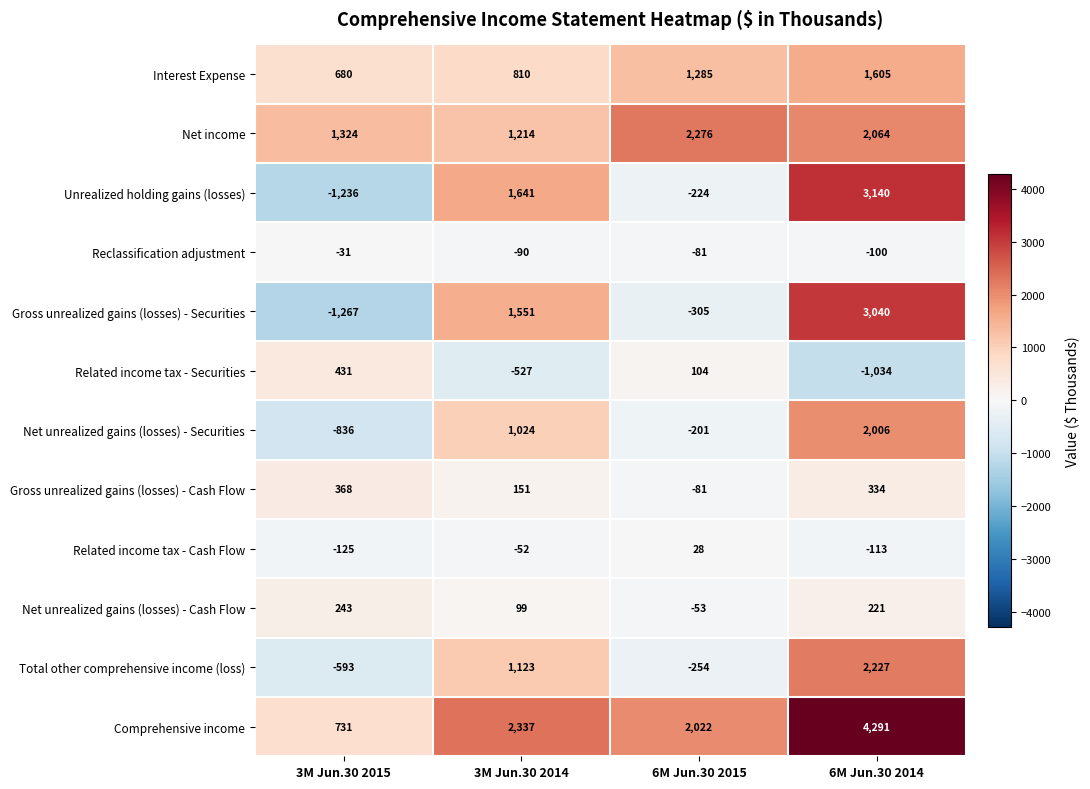

Which series has the widest spread of values?

Unrealized holding gains (losses)